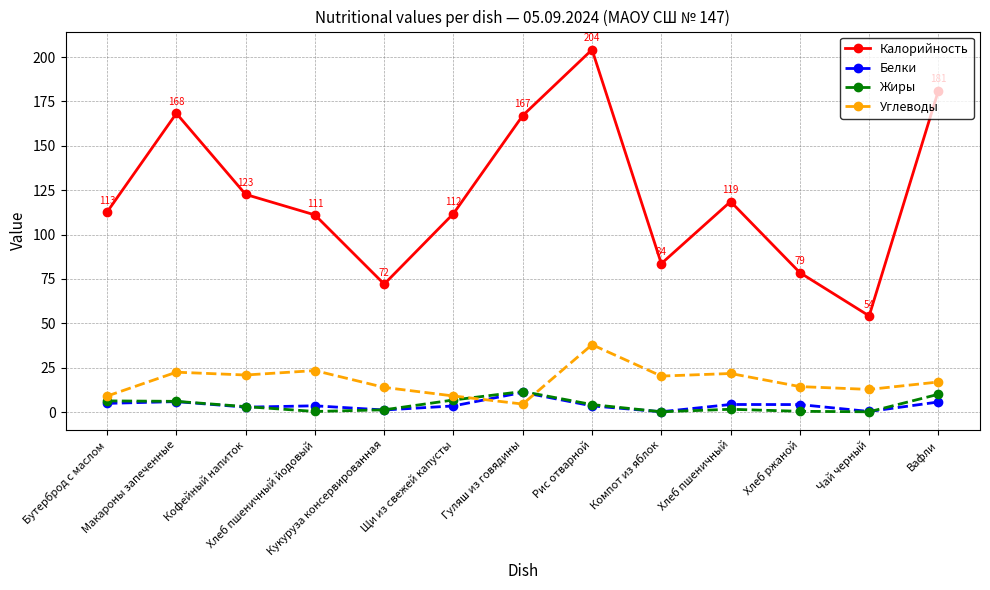

At which category is the sum across all series the highest?

Рис отварной